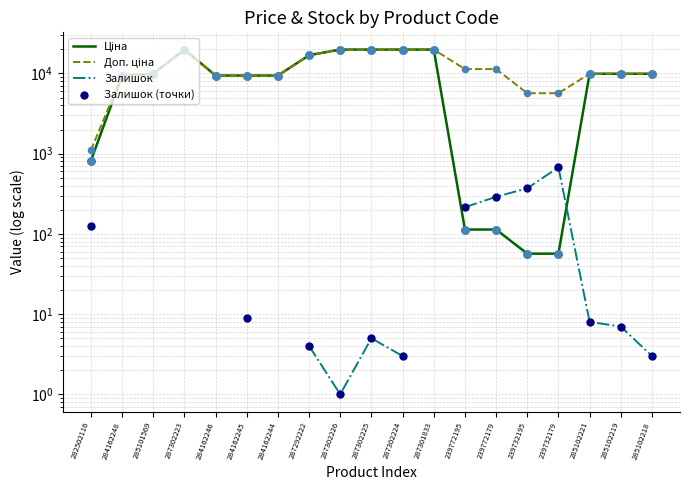

What are all the series names shown in the legend?

Ціна, Доп. ціна, Залишок, Залишок (точки)